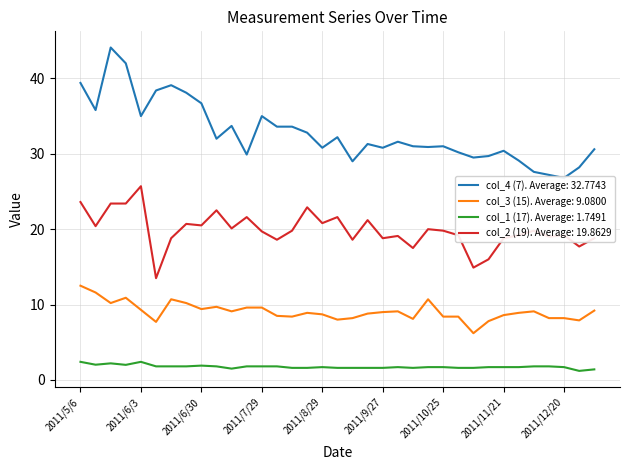

What position from the left is 2011/9/22?

20